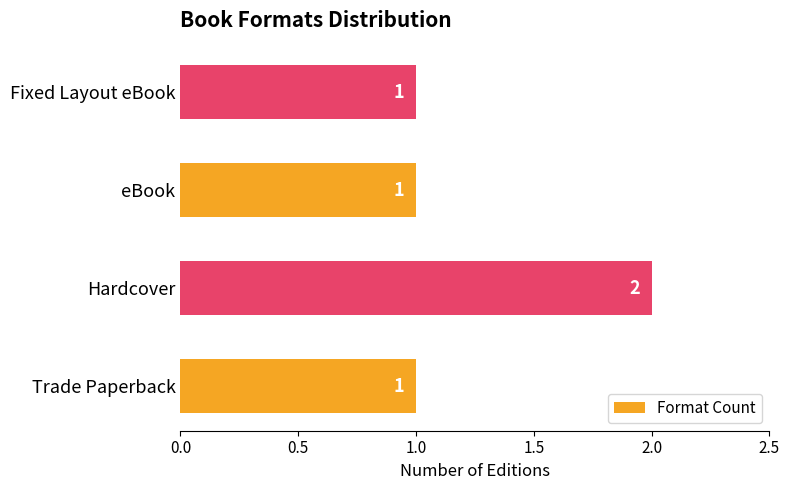

How many values are between 1 and 2?

4